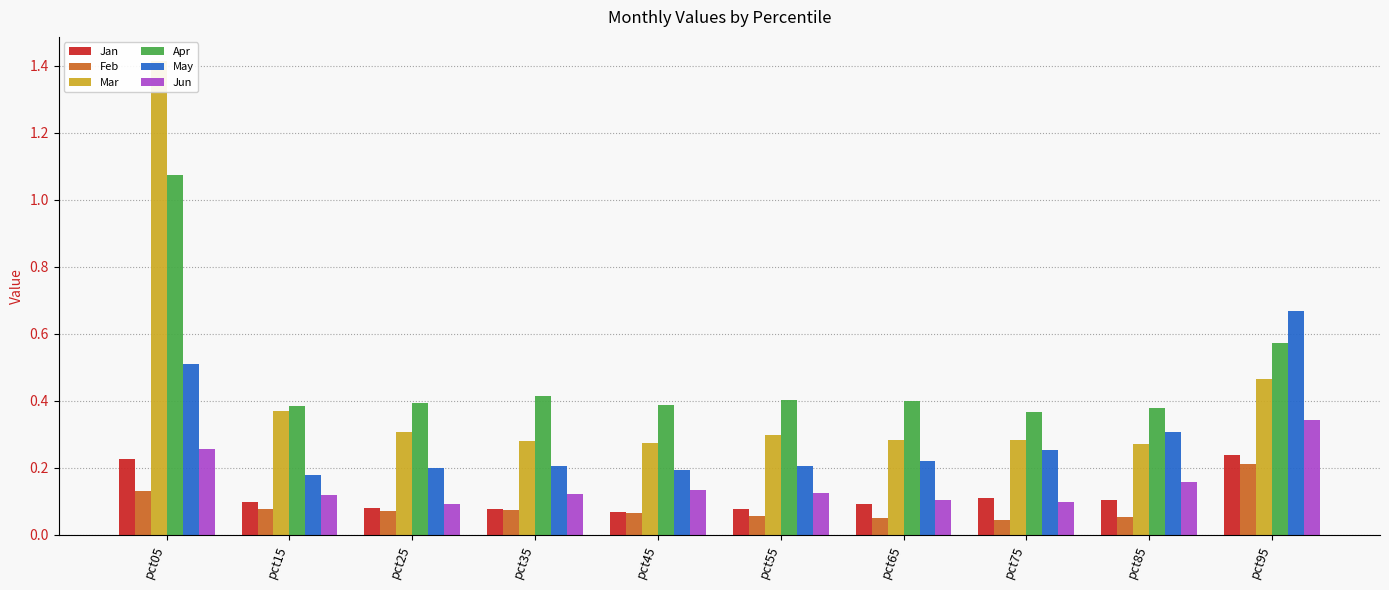

Which series has the largest total across all categories?

Apr